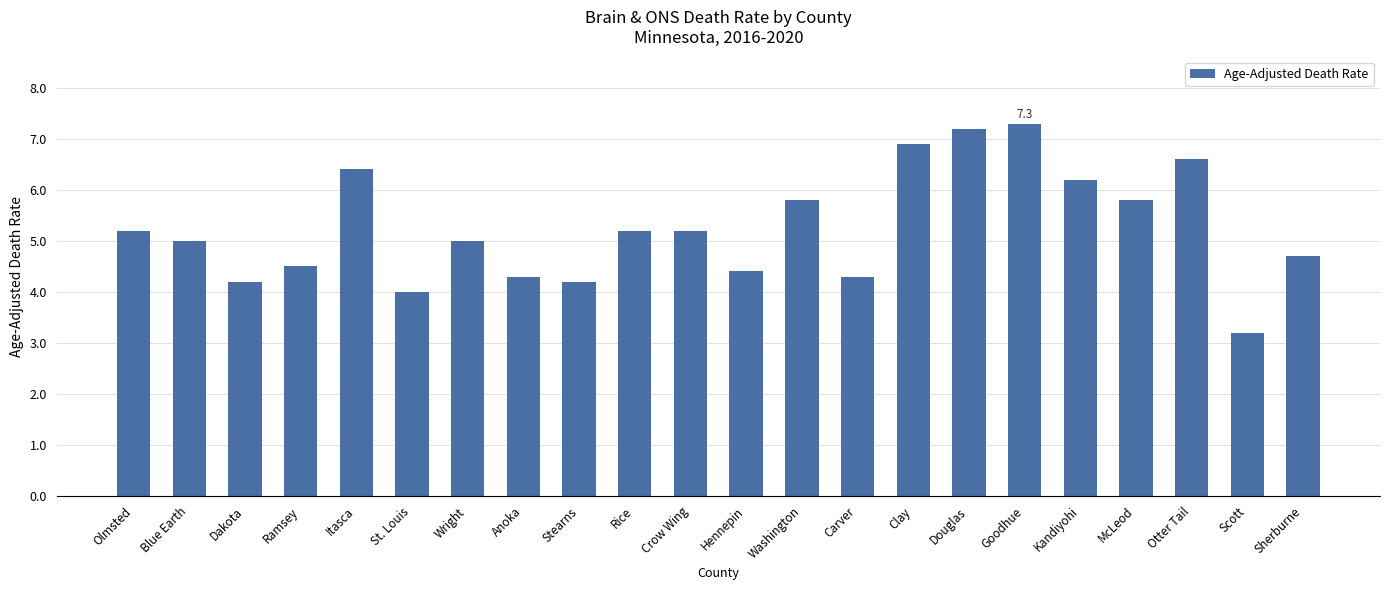

Which label corresponds to the smallest value in the chart?

Scott